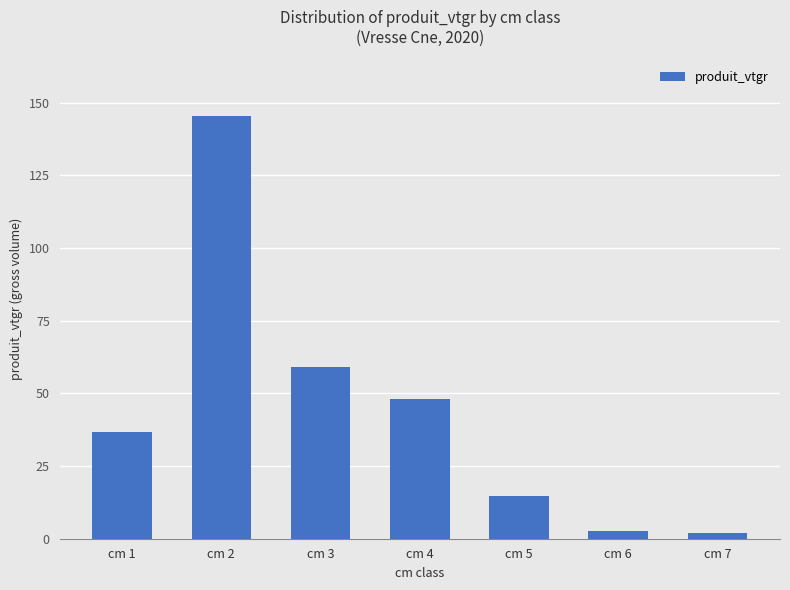

What is the maximum value shown in the chart?

145.6